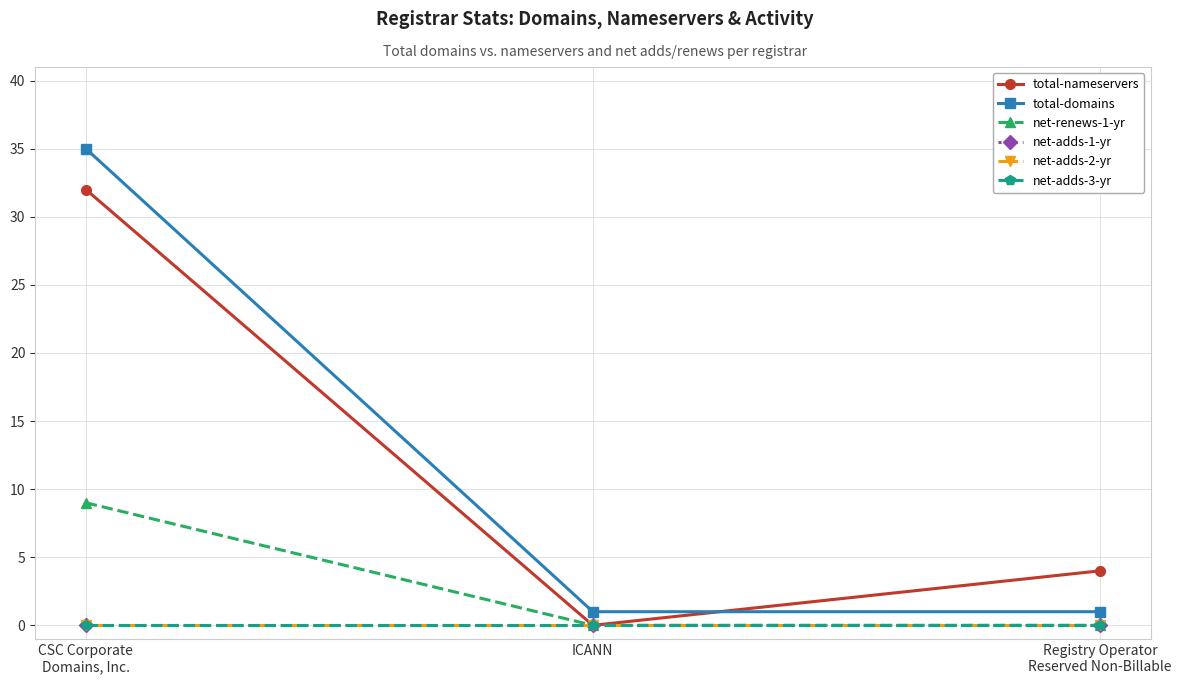

The value of net-adds-2-yr at Registry Operator
Reserved Non-Billable is 0. True or false?

True